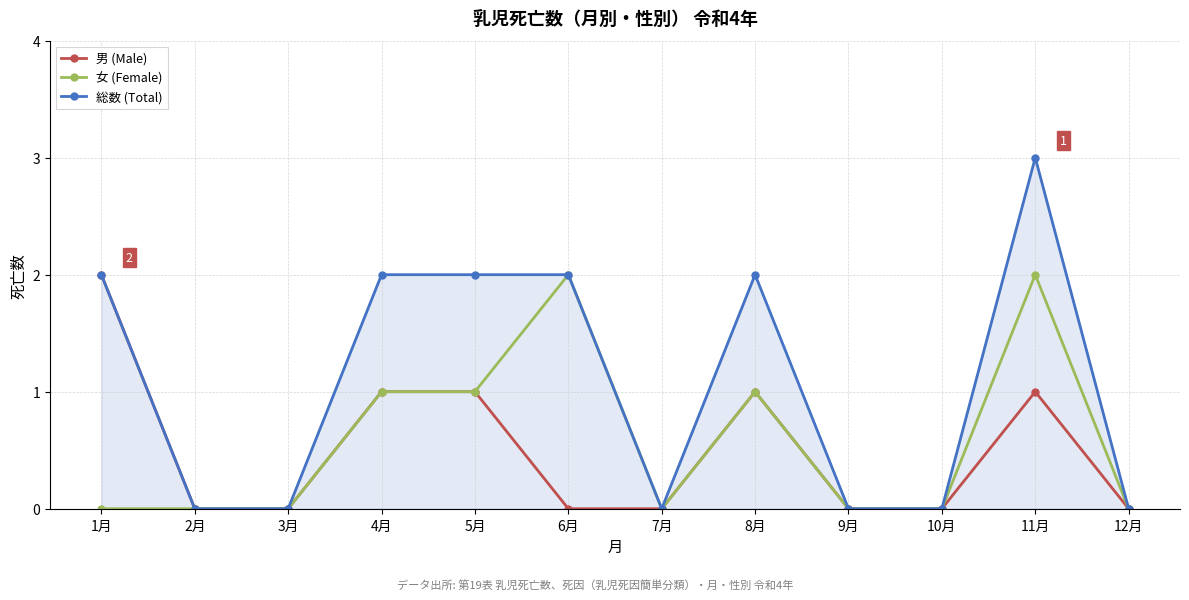

True or false: 女 (Female) has a value of 1 at 9月.

False